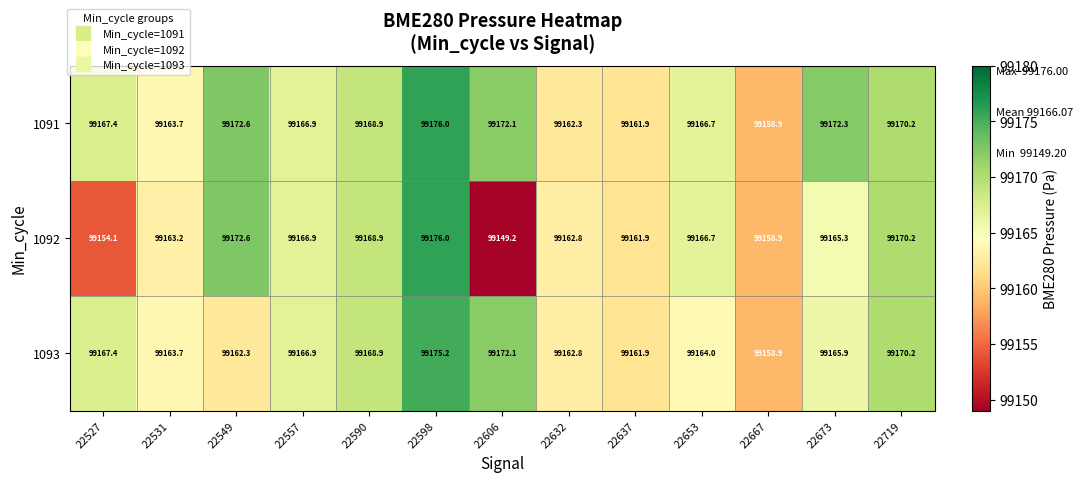

Read the 1093 value at 22673.

99165.9